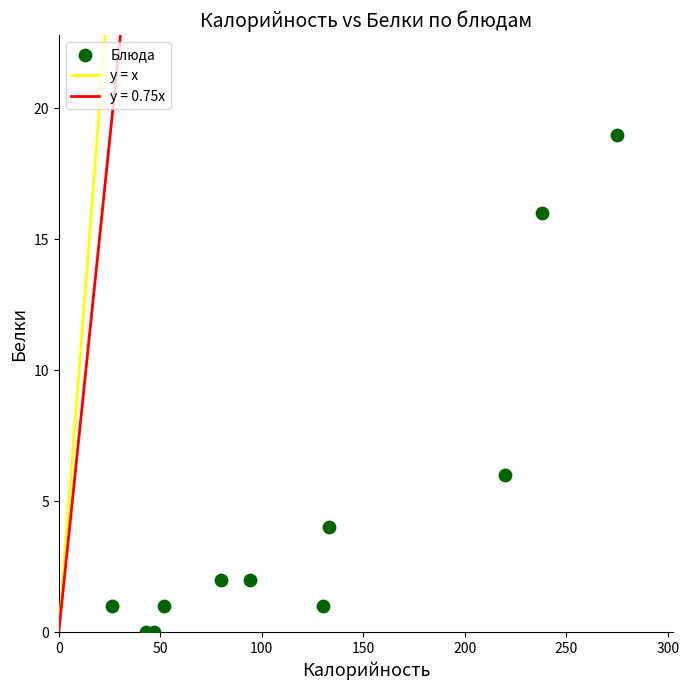

What is the range of X values (max minus min)?

249